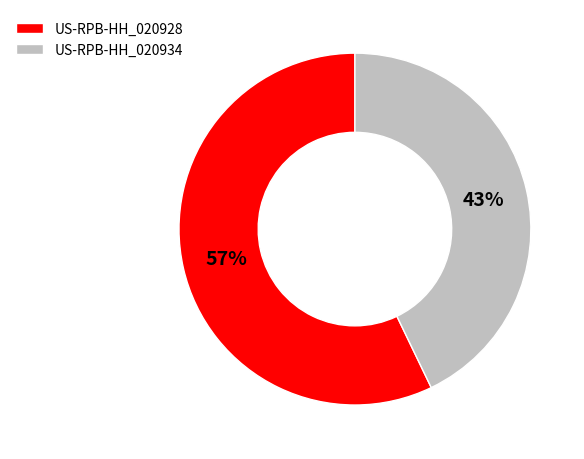

True or false: US-RPB-HH_020928 accounts for 57% of the total.

True